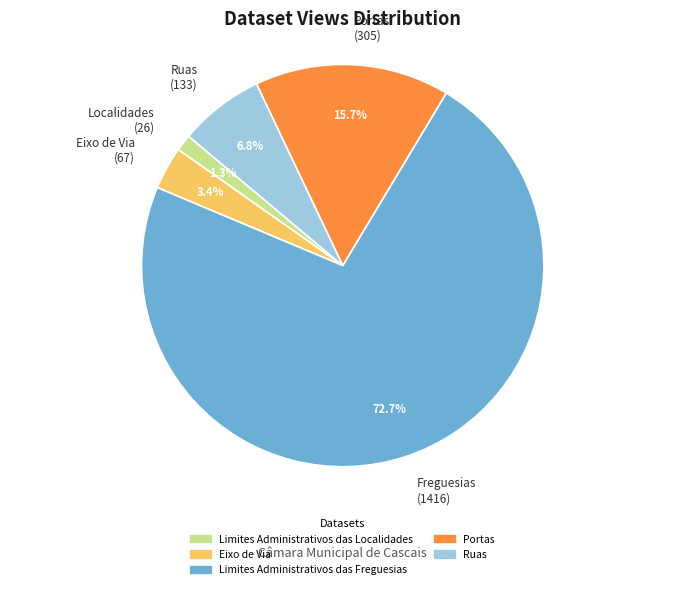

Rank the categories by value from highest to lowest.

Freguesias (1416), Portas (305), Ruas (133), Eixo de Via (67), Localidades (26)